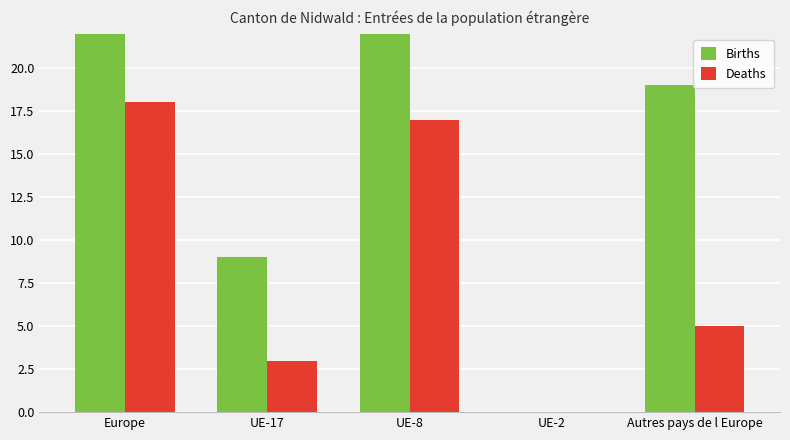

How many data points in Deaths are less than 5?

2